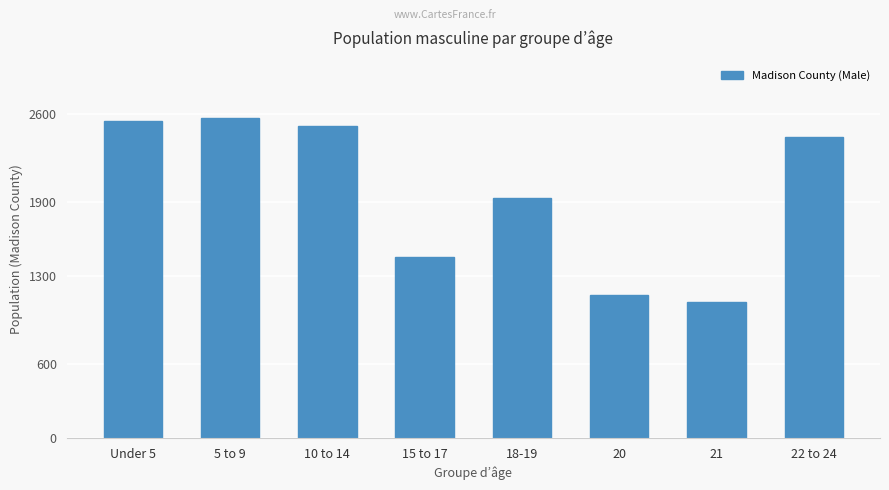

What is the label of the 8th bar from the left?

22 to 24